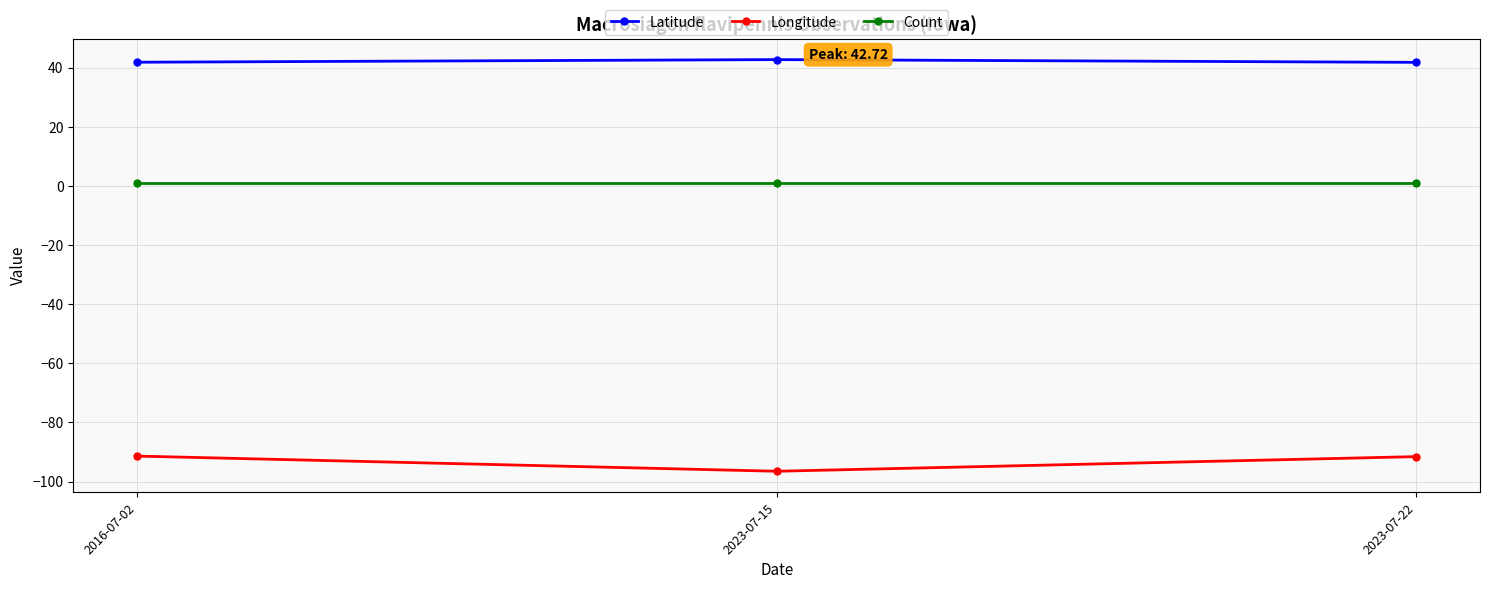

What is the label of the 3rd point from the left?

2023-07-22